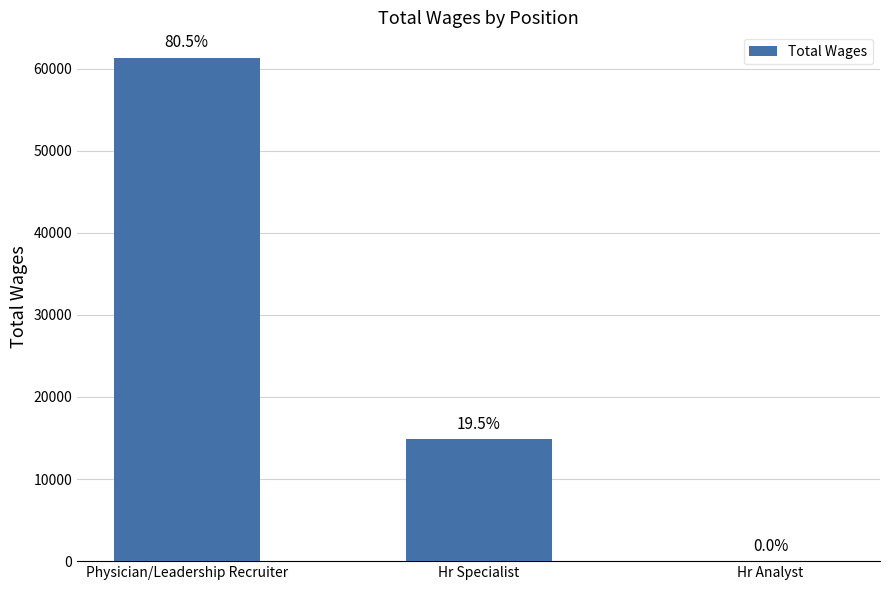

Which category has the lowest value across all series?

Hr Analyst